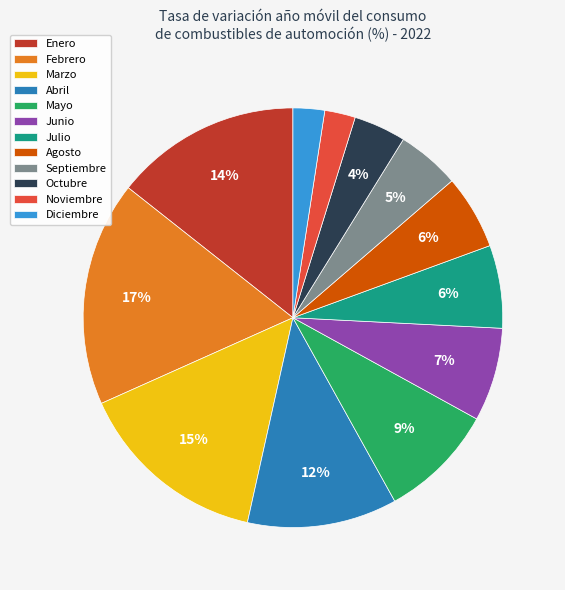

To the nearest percent, what is the difference between the largest and smallest slice percentages?

15%